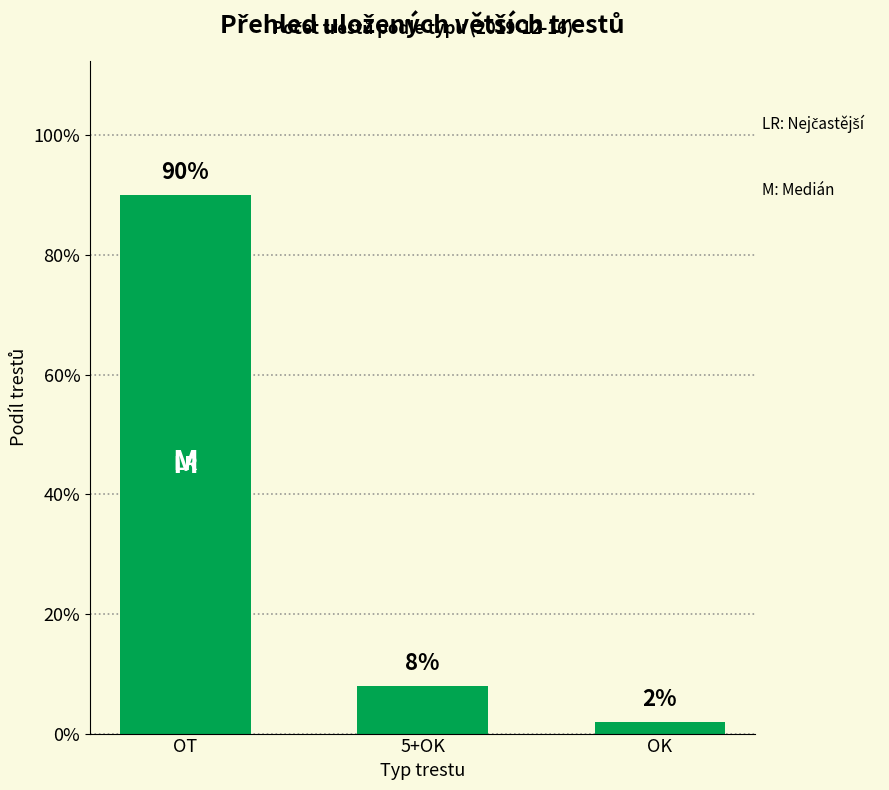

Is it true that the value at 5+OK is 0.1?

True